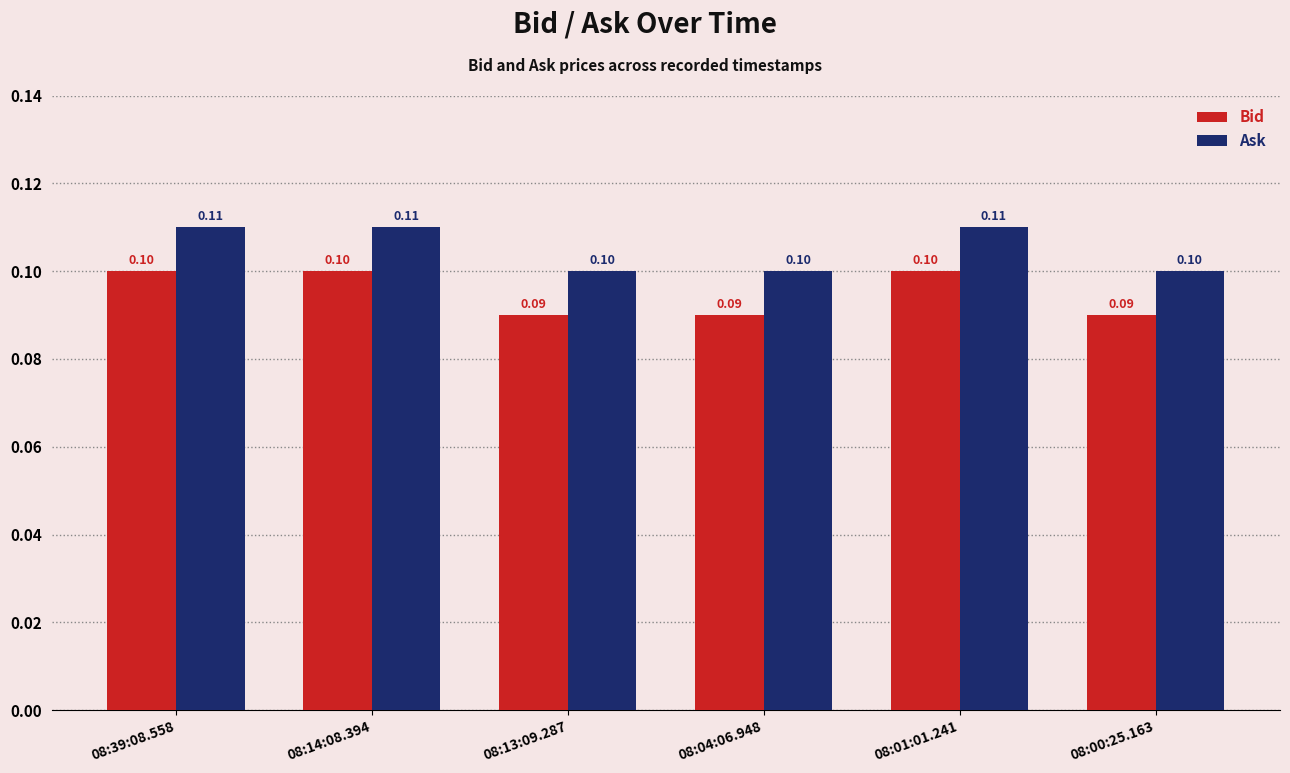

Are the bars grouped side by side (vs. stacked)?

Yes